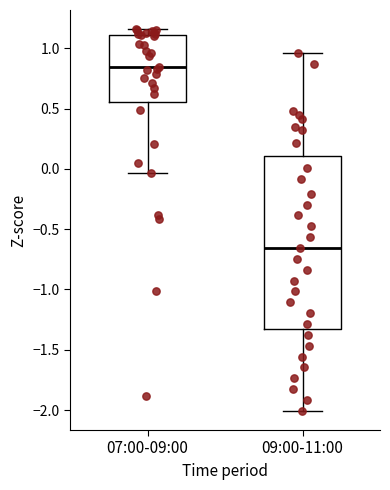

Comparing the boxes themselves (not the whiskers), which one is the tallest?

09:00-11:00